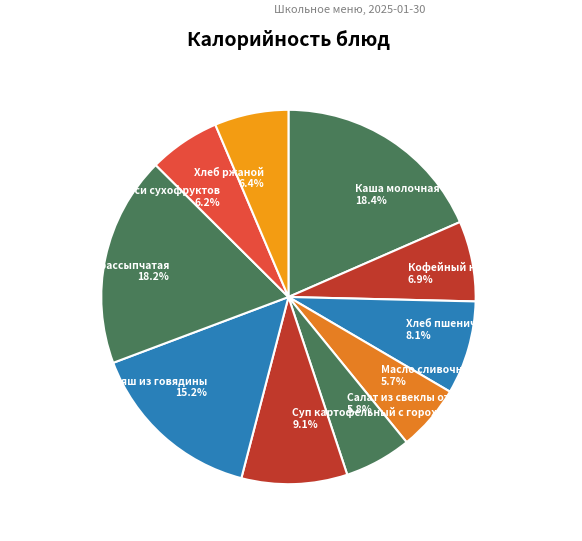

Is there any slice that represents more than half of the pie?

No